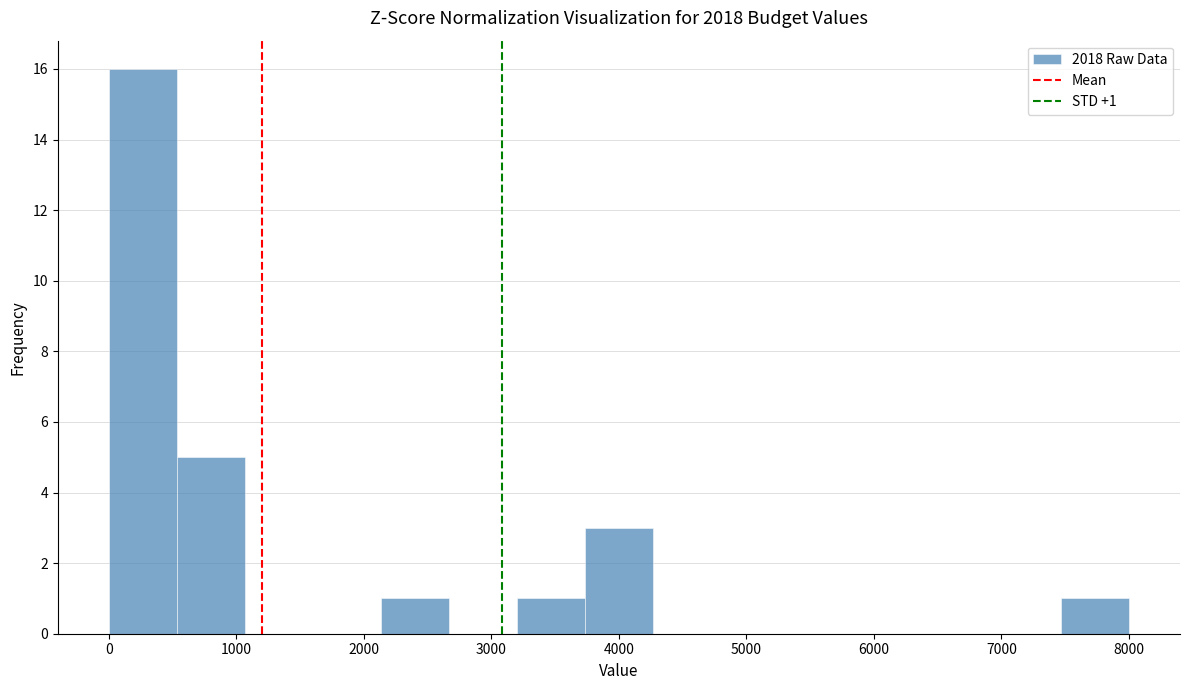

Which range on the x-axis has the tallest bar?

0 to 500